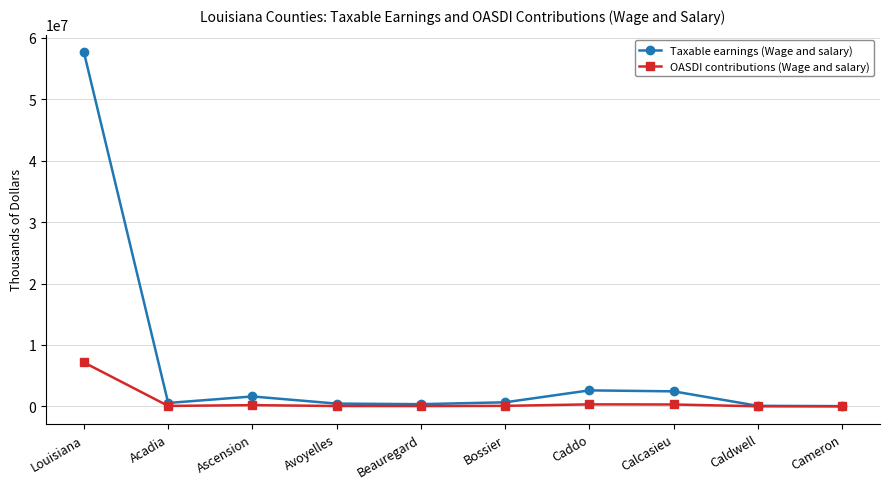

Which series has the widest spread of values?

Taxable earnings (Wage and salary)